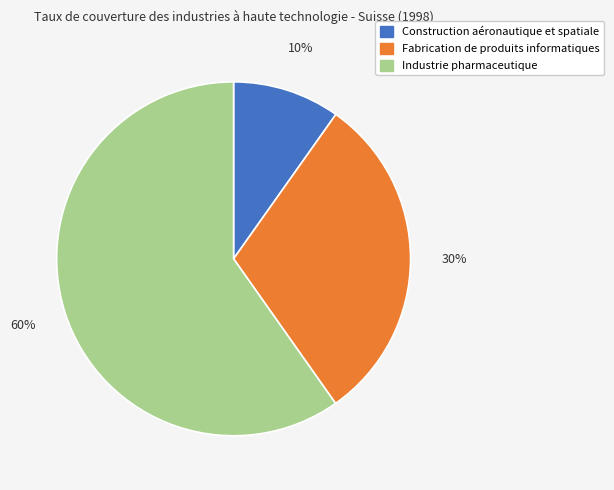

What percentage is the Construction aéronautique et spatiale slice, to the nearest percent?

10%